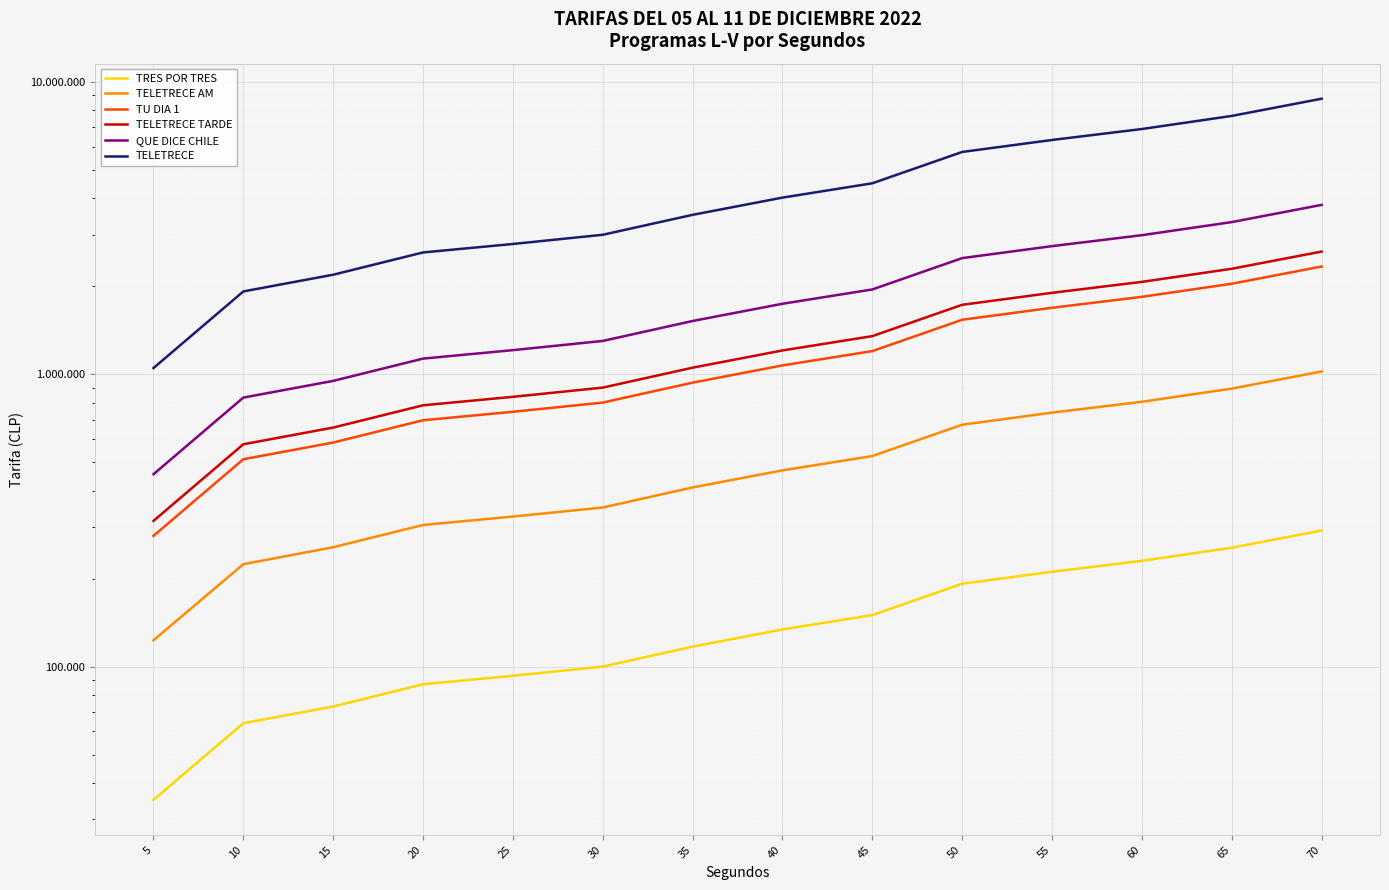

Reading right to left, what are all the values shown in this chart?

TRES POR TRES: 70=292000	65=255000	60=230000	55=211000	50=192000	45=150000	40=134000	35=117000	30=100000	25=93000	20=87000	15=73000	10=64000	5=35000
TELETRECE AM: 70=1022000	65=893000	60=805000	55=739000	50=672000	45=525000	40=469000	35=410000	30=350000	25=326000	20=305000	15=256000	10=224000	5=123000
TU DIA 1: 70=2336000	65=2040000	60=1840000	55=1688000	50=1536000	45=1200000	40=1072000	35=936000	30=800000	25=744000	20=696000	15=584000	10=512000	5=280000
TELETRECE TARDE: 70=2628000	65=2295000	60=2070000	55=1899000	50=1728000	45=1350000	40=1206000	35=1053000	30=900000	25=837000	20=783000	15=657000	10=576000	5=315000
QUE DICE CHILE: 70=3796000	65=3315000	60=2990000	55=2743000	50=2496000	45=1950000	40=1742000	35=1521000	30=1300000	25=1209000	20=1131000	15=949000	10=832000	5=455000
TELETRECE: 70=8760000	65=7650000	60=6900000	55=6330000	50=5760000	45=4500000	40=4020000	35=3510000	30=3000000	25=2790000	20=2610000	15=2190000	10=1920000	5=1050000